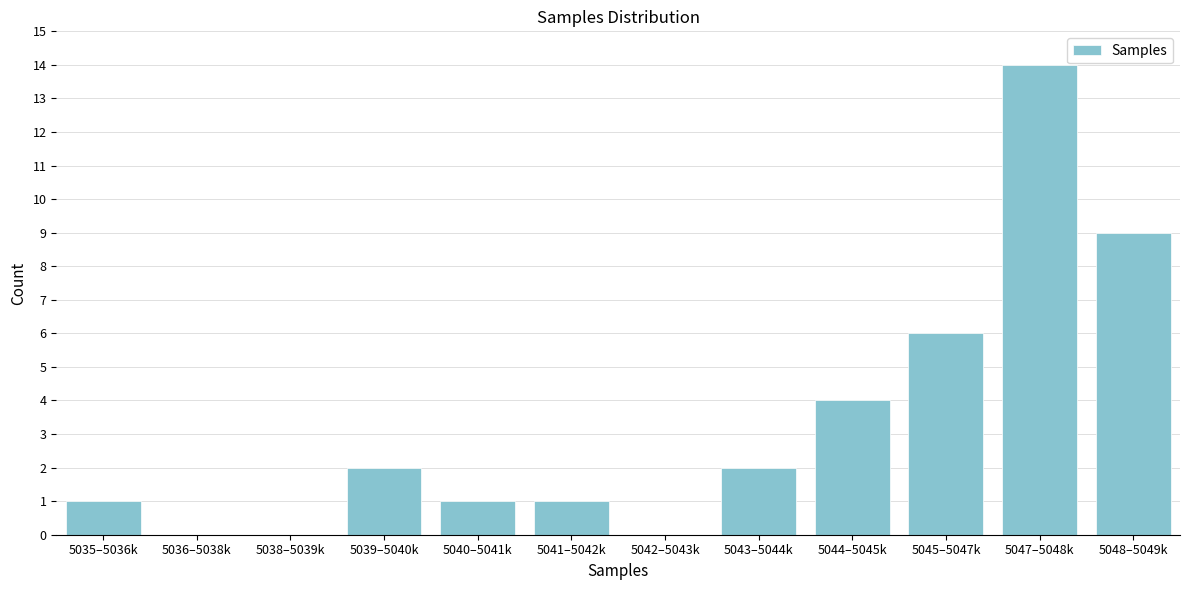

Reading left to right, list all the values displayed in this chart.

5035–5036k=1	5036–5038k=0	5038–5039k=0	5039–5040k=2	5040–5041k=1	5041–5042k=1	5042–5043k=0	5043–5044k=2	5044–5045k=4	5045–5047k=6	5047–5048k=14	5048–5049k=9